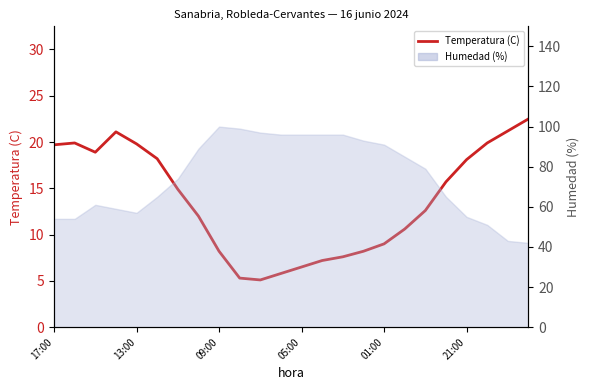

Does the chart have visible grid lines?

No